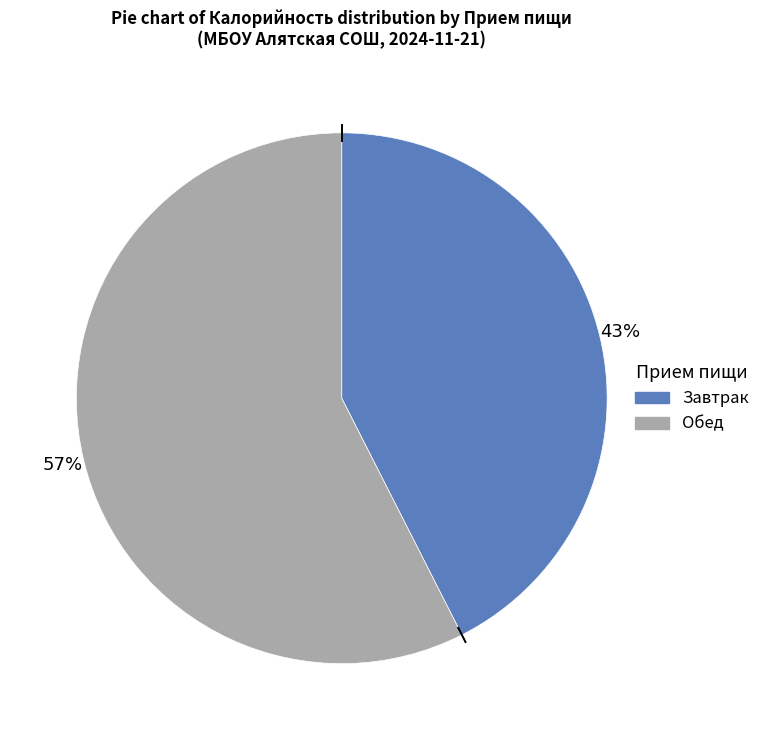

Is there a majority slice in this chart?

Yes